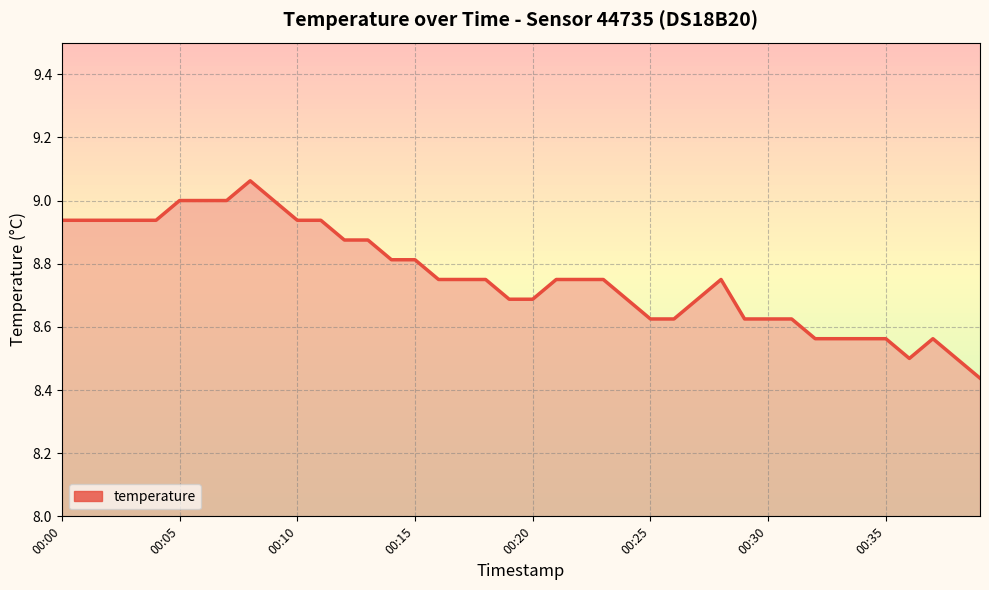

How many lines are shown in the chart?

1